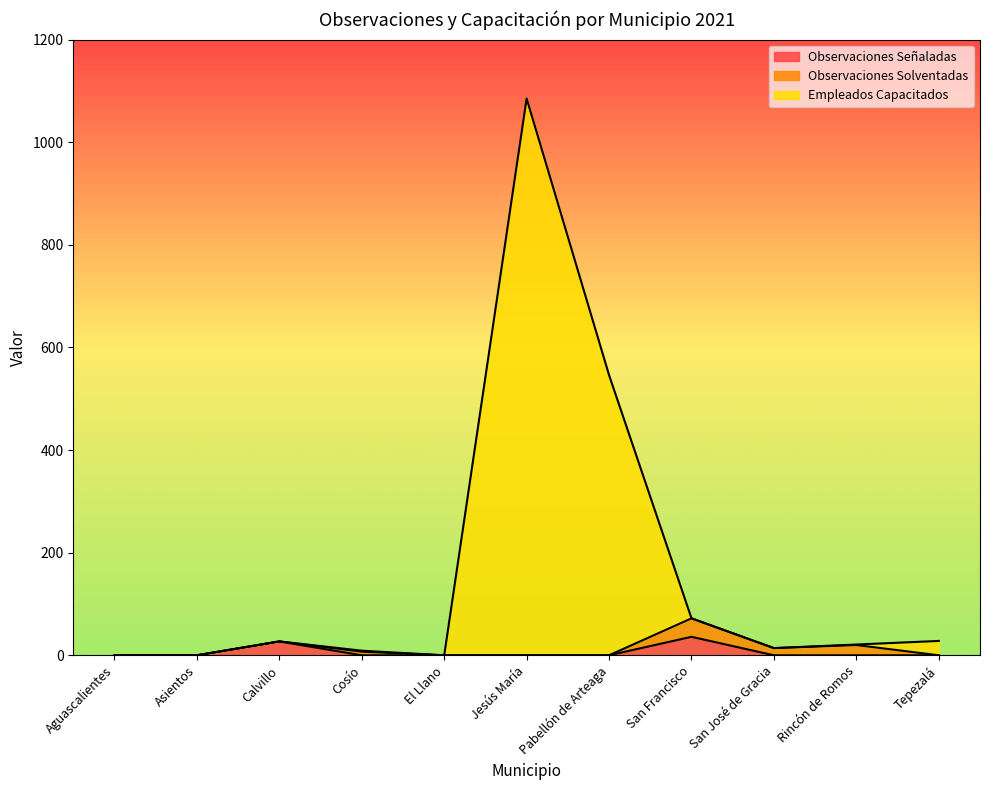

Is it true that Observaciones Señaladas equals 0 at Rincón de Romos?

True